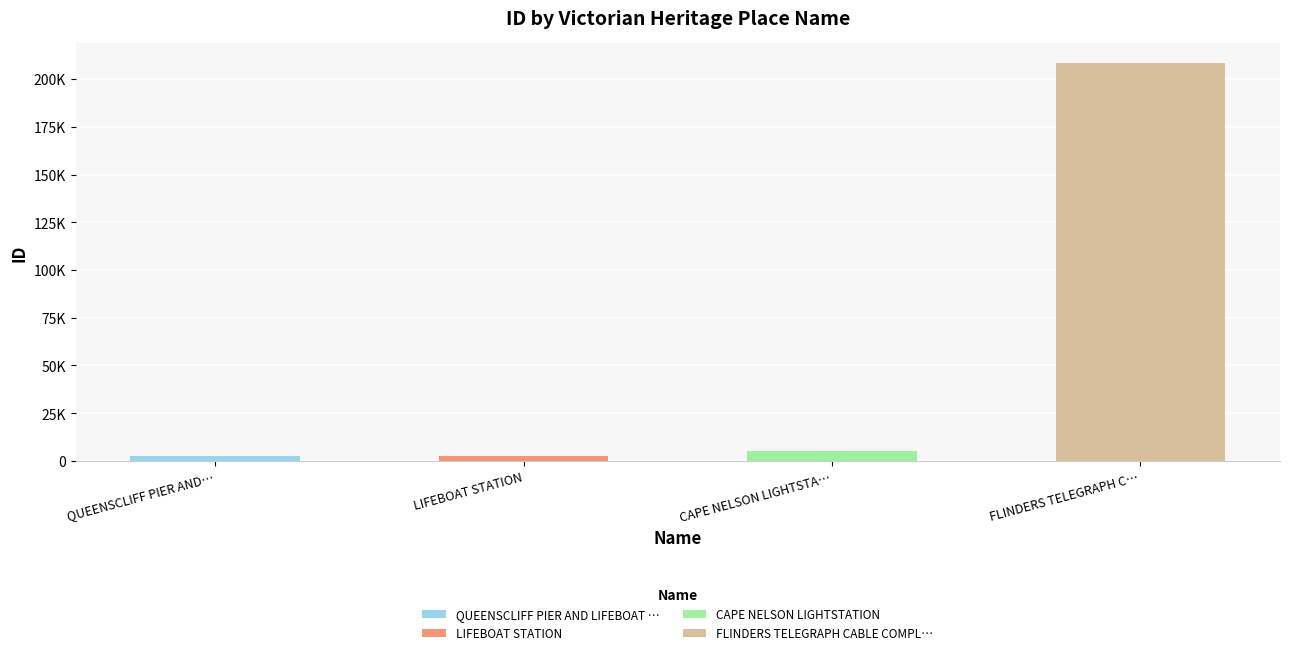

Which label corresponds to the smallest value in the chart?

QUEENSCLIFF PIER AND LIFEBOAT COMPLEX